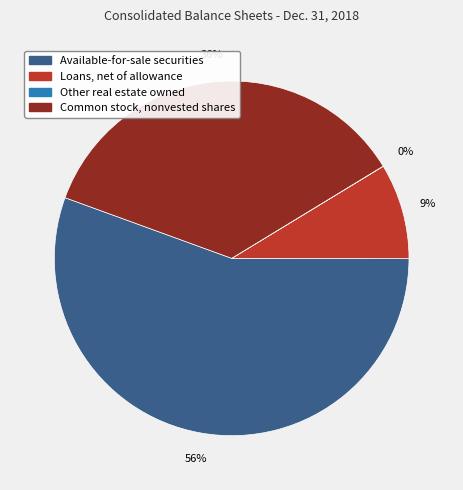

Is there a majority slice in this chart?

Yes